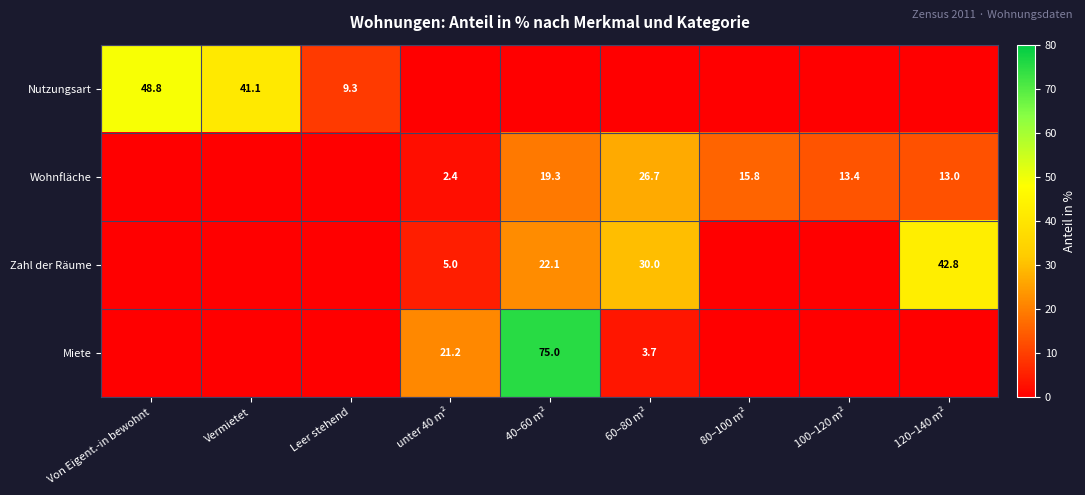

The value of Nutzungsart at Vermietet is 15.2. True or false?

False